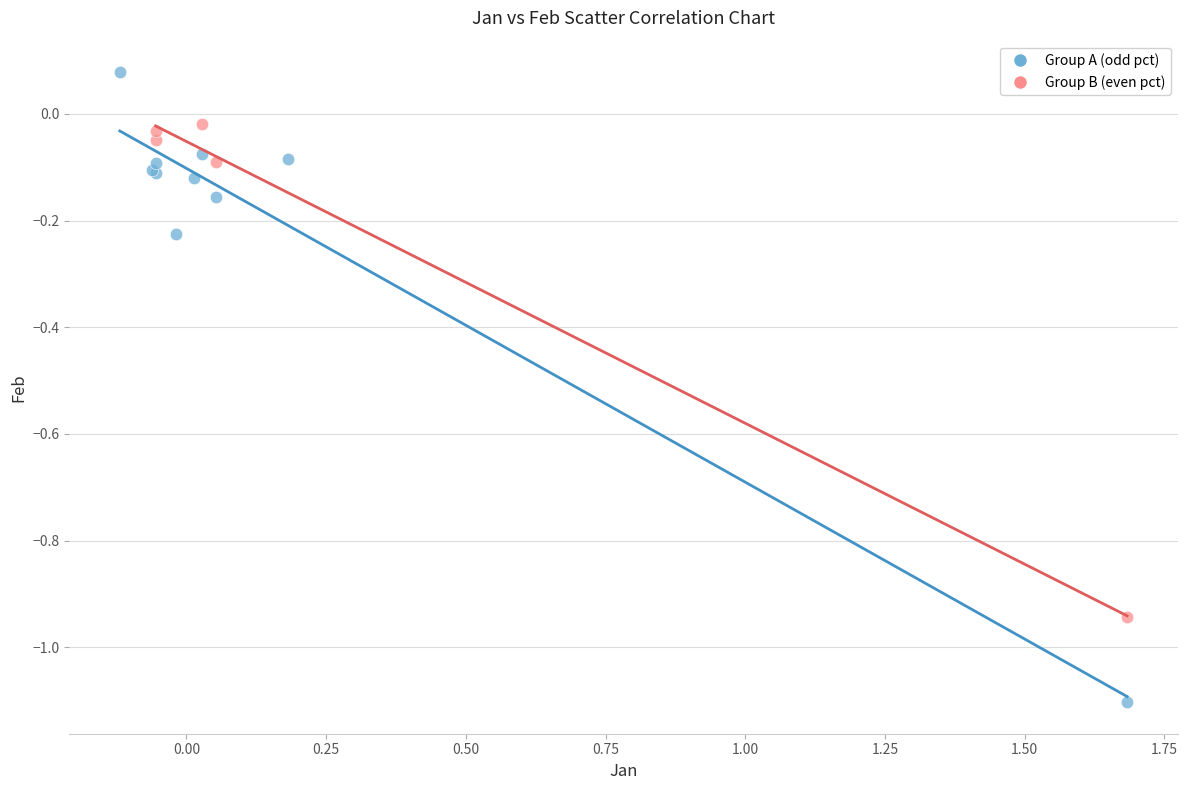

Which series has the widest spread of Y values?

Group A (odd pct)